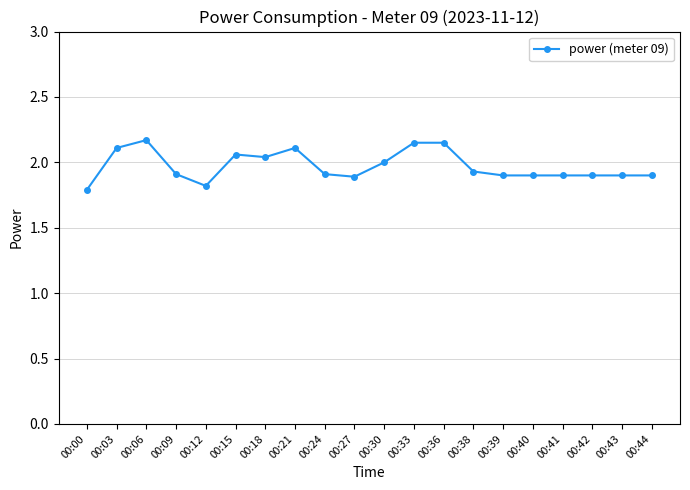

Count the number of data series in this chart.

1